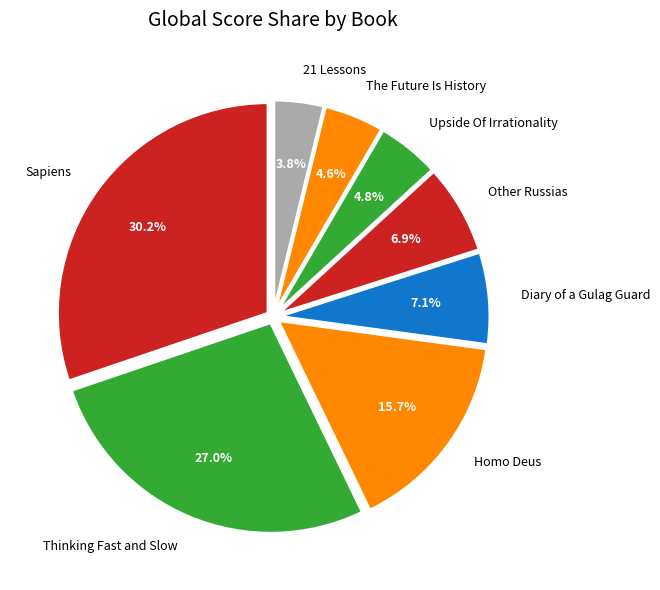

How much of the chart is everything except Diary of a Gulag Guard?

92.9%